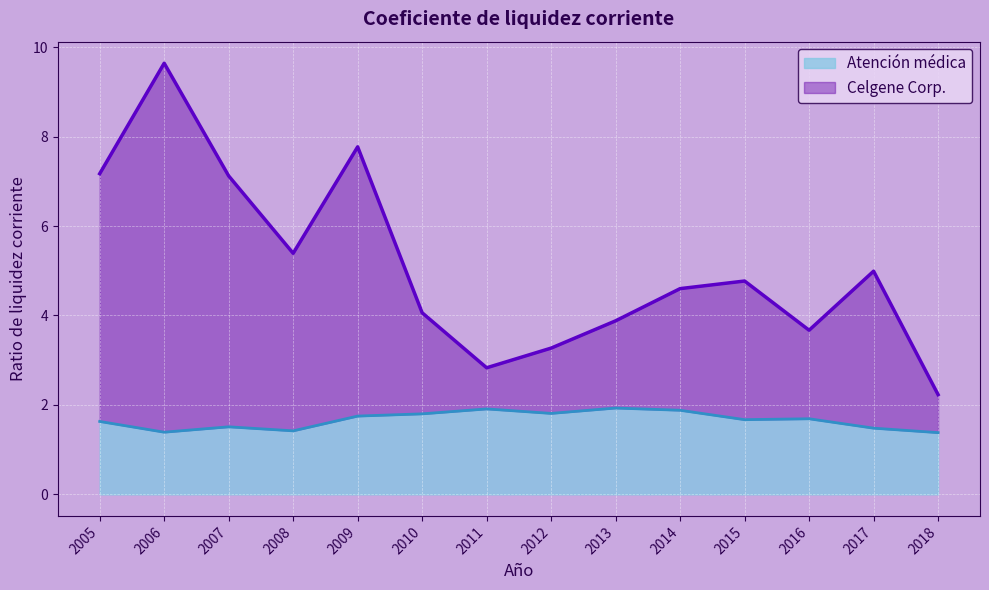

Does the chart display data point markers on the line(s)?

No